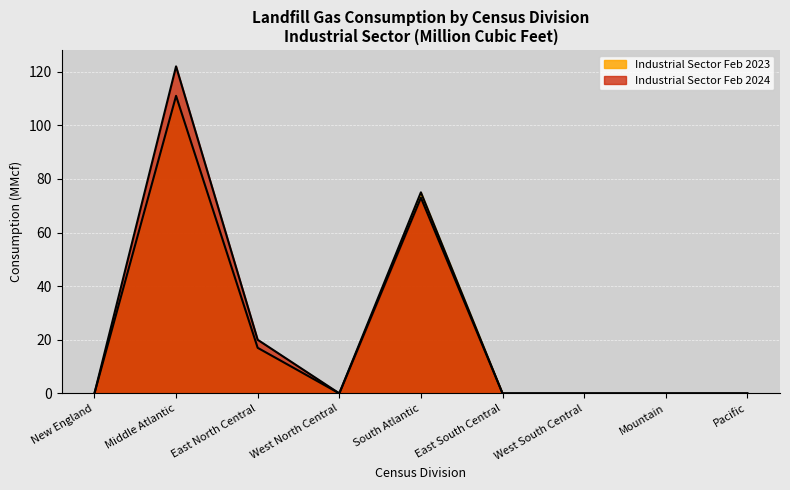

Reading left to right, extract all data points from this chart.

Industrial Sector Feb 2024: 0	122	20	0	73	0	0	0	0
Industrial Sector Feb 2023: 0	111	17	0	75	0	0	0	0